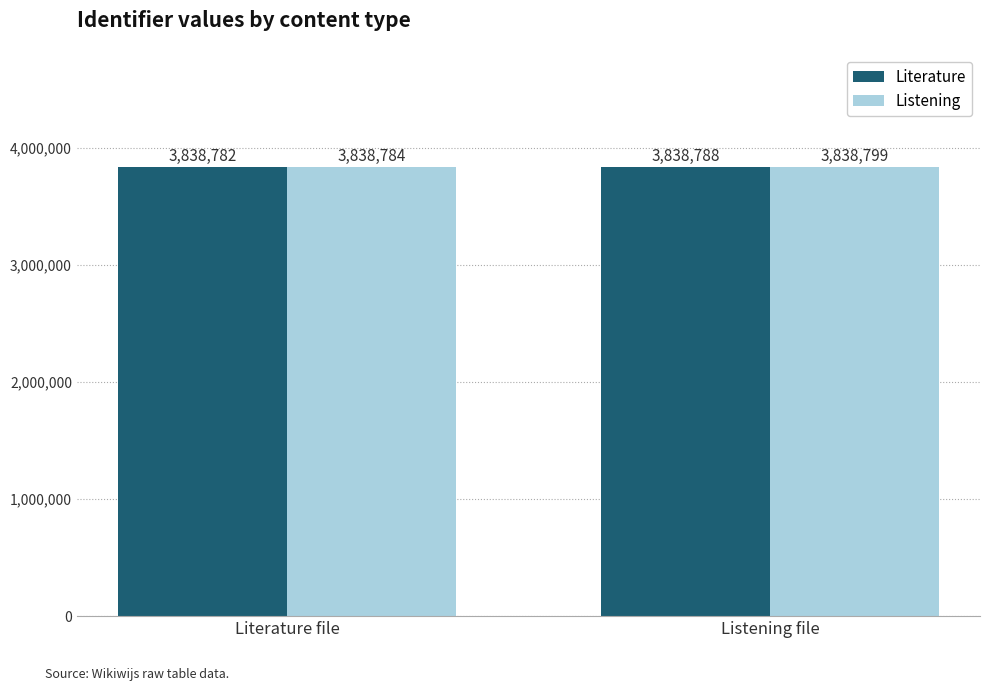

Are the bars grouped side by side (vs. stacked)?

Yes